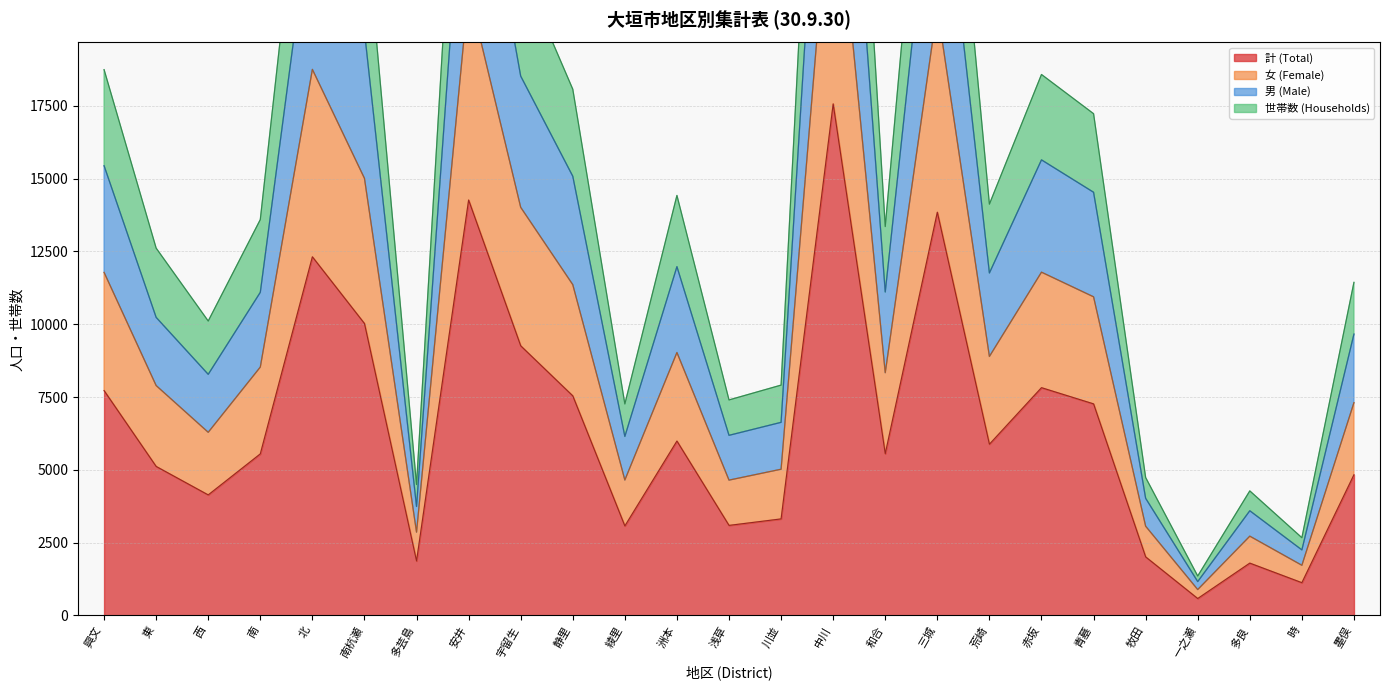

The 世帯数 (Households) series shows 61890 at 安井. True or false?

False